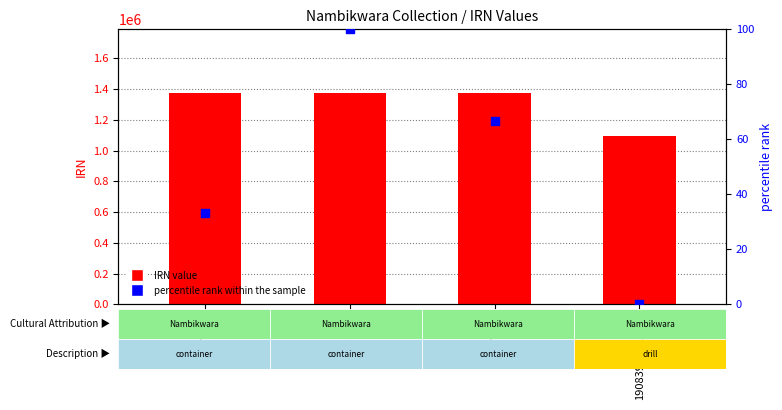

Which series contains the lowest Y value?

percentile rank within the sample